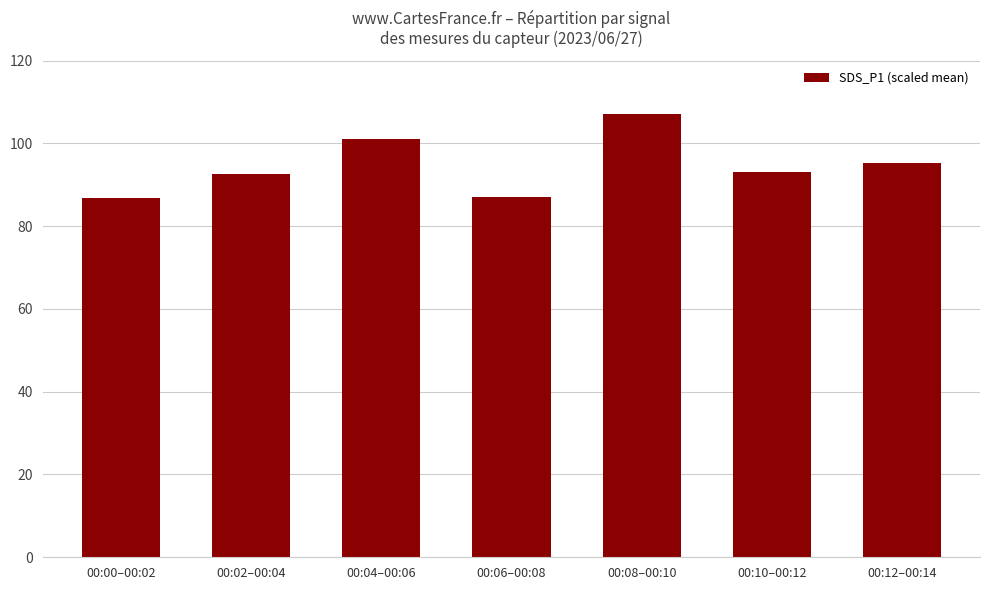

At which category does the chart reach its peak across all series?

00:08–00:10